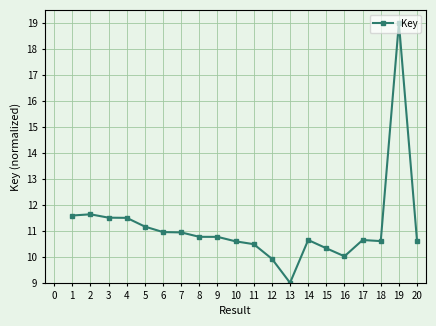

What is the greatest value displayed?

19.0